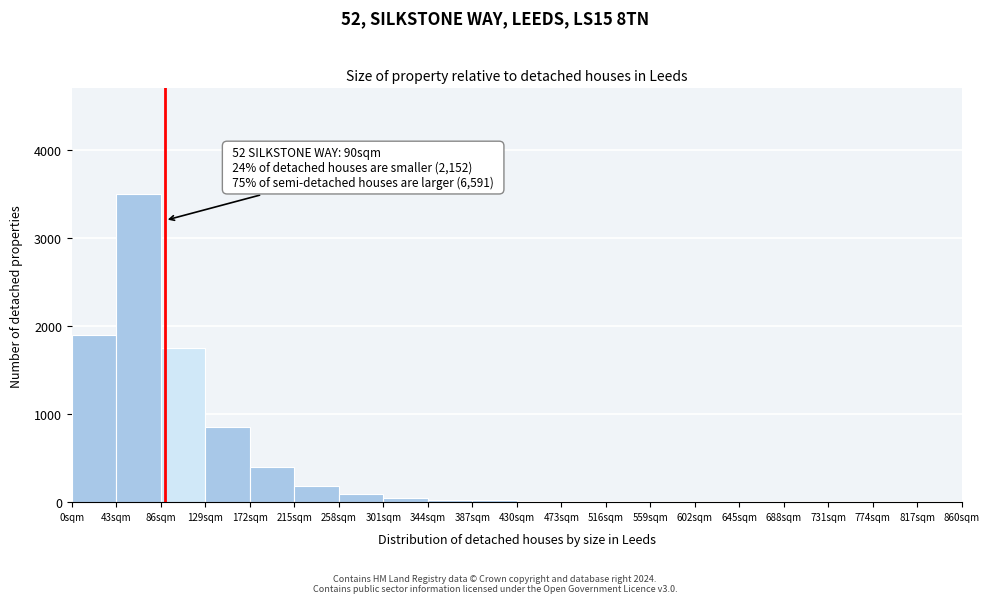

Over which range of the x-axis is the bar tallest?

43 to 86